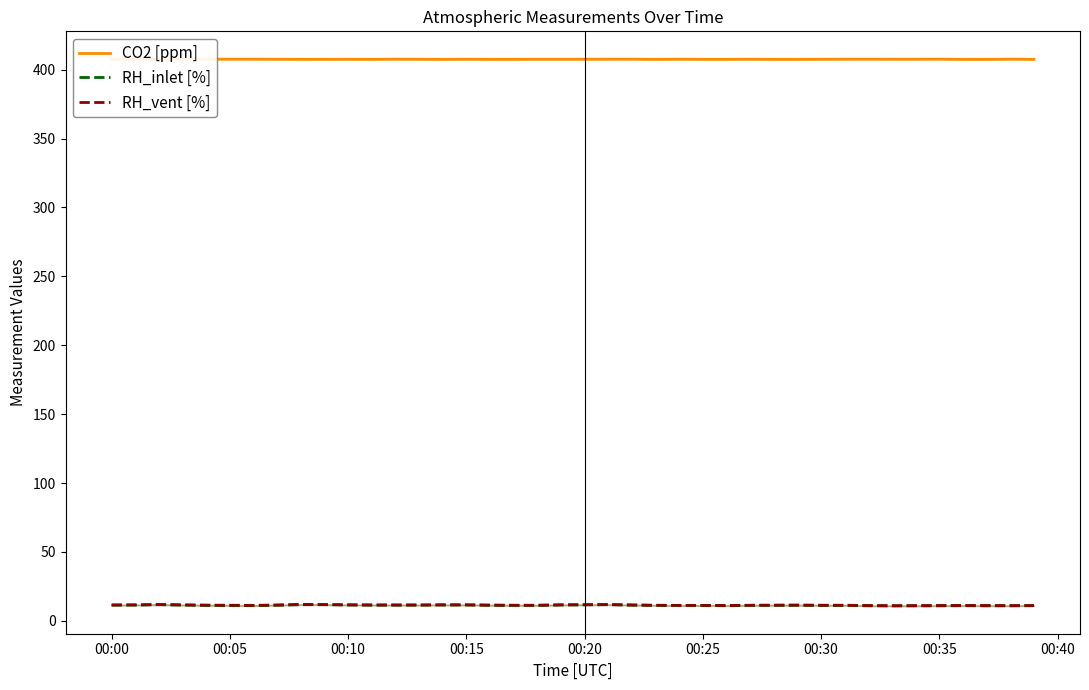

What is the lowest value of the RH_inlet [%] series?

10.8